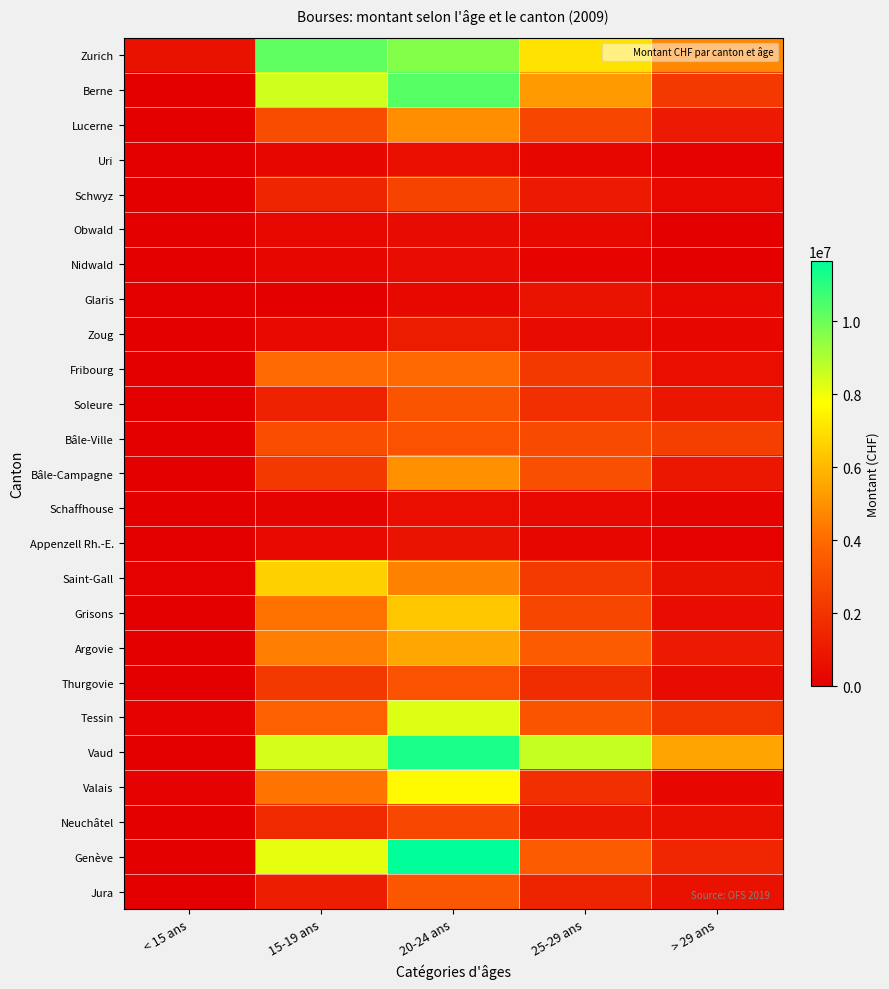

At 15-19 ans, list the series in order from largest to smallest.

Zurich, Berne, Vaud, Genève, Saint-Gall, Argovie, Valais, Grisons, Fribourg, Tessin, Bâle-Ville, Lucerne, Thurgovie, Bâle-Campagne, Neuchâtel, Schwyz, Soleure, Jura, Zoug, Appenzell Rh.-E., Obwald, Uri, Nidwald, Schaffhouse, Glaris